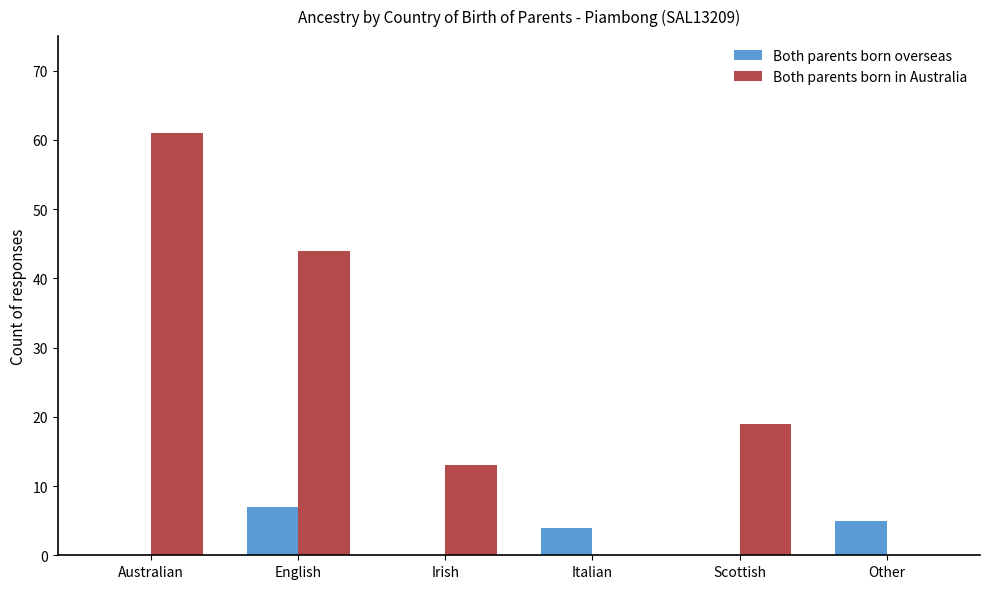

Count the number of data series in this chart.

2